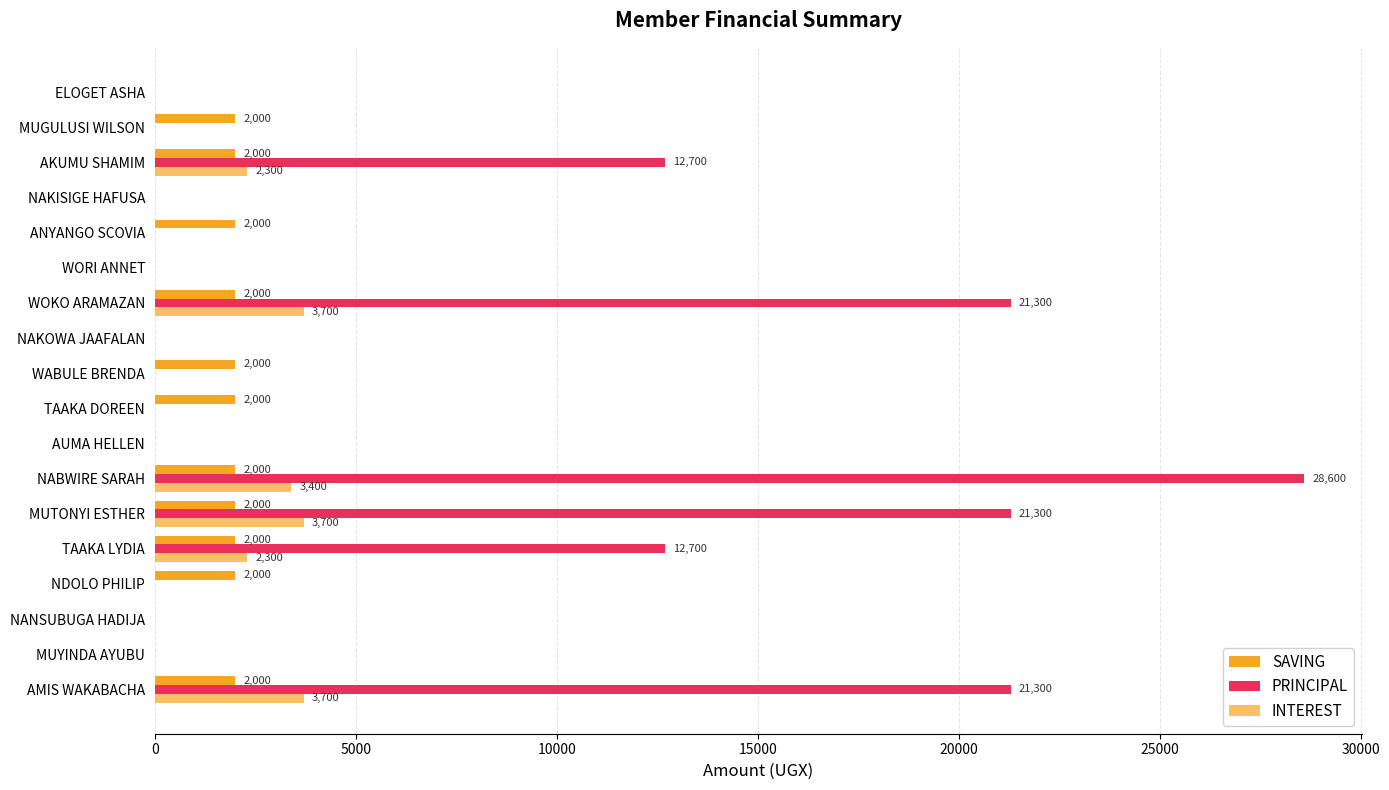

How many data points in PRINCIPAL are above 0?

6